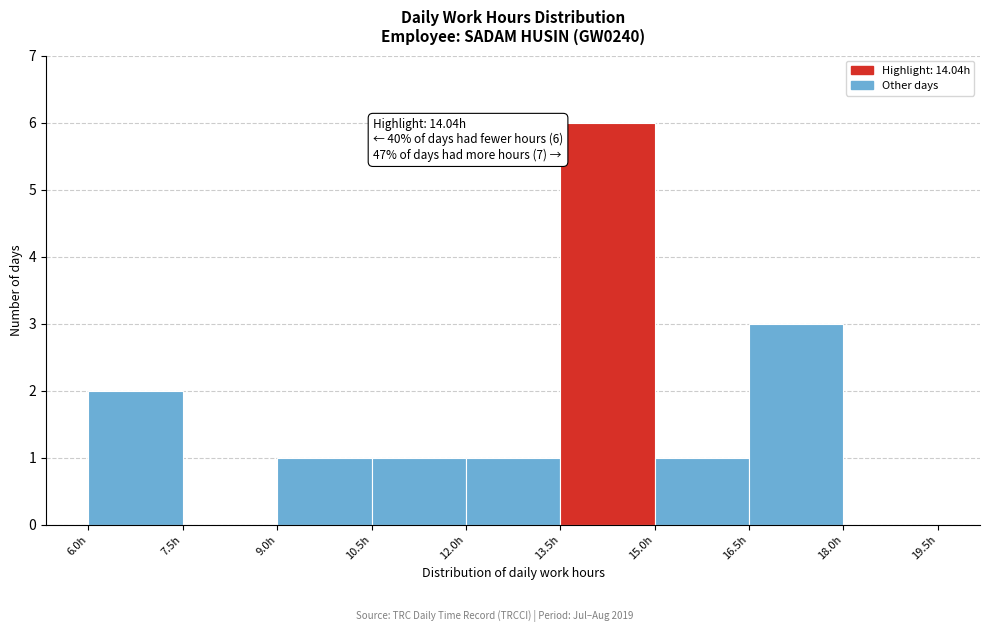

Which range on the x-axis has the tallest bar?

13.5 to 15.0